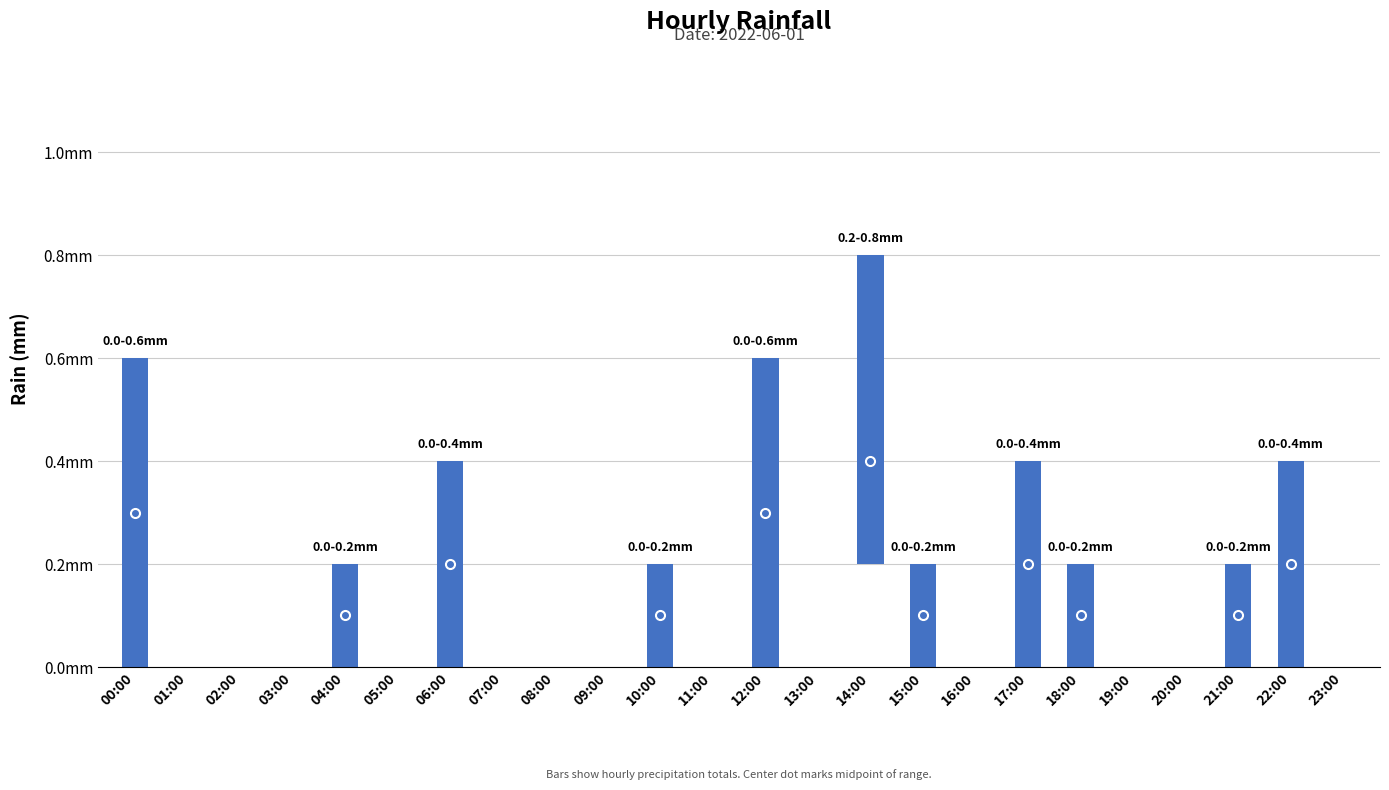

How many data points does each series have?

24